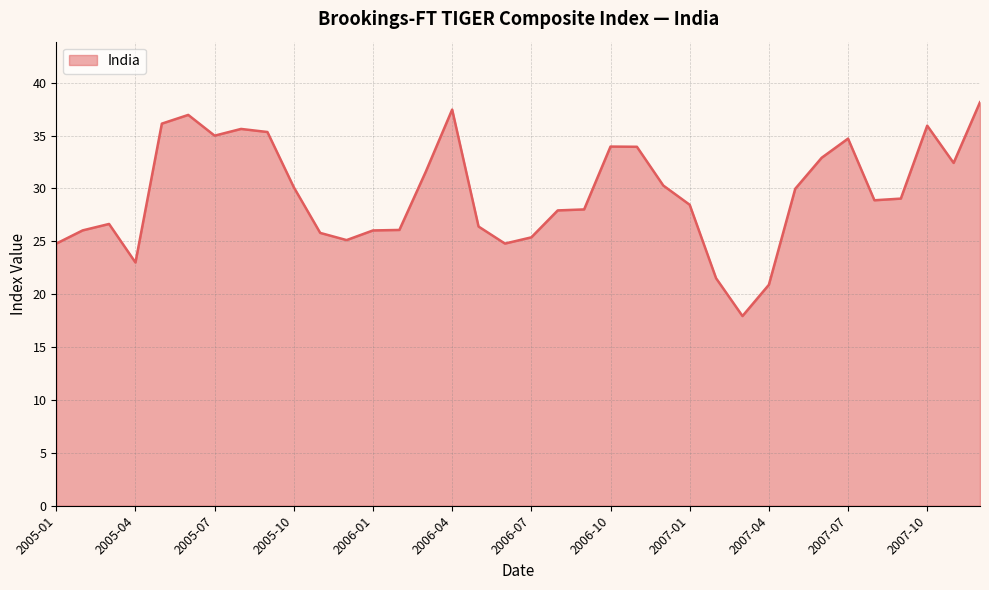

What is the difference between the maximum and minimum values?

20.2